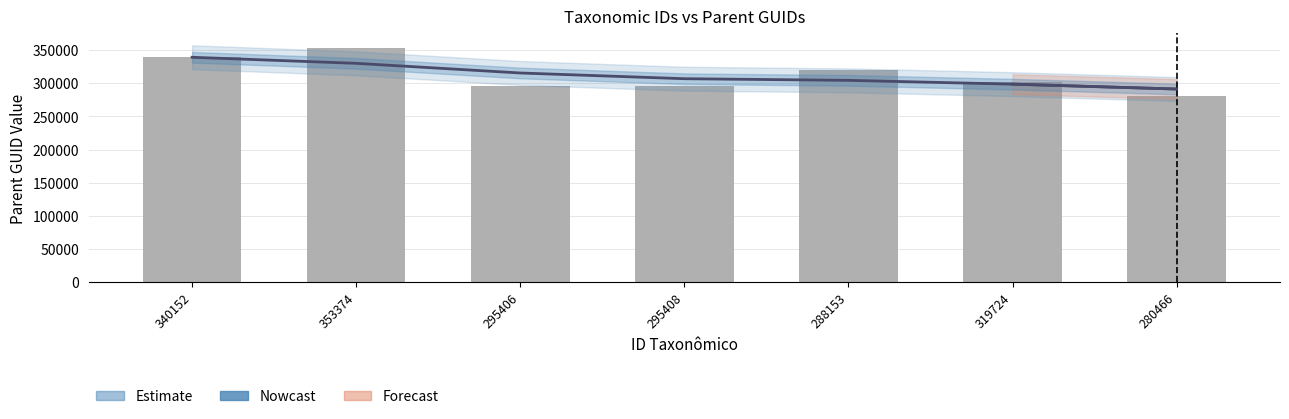

What position from the right is 319724?

2